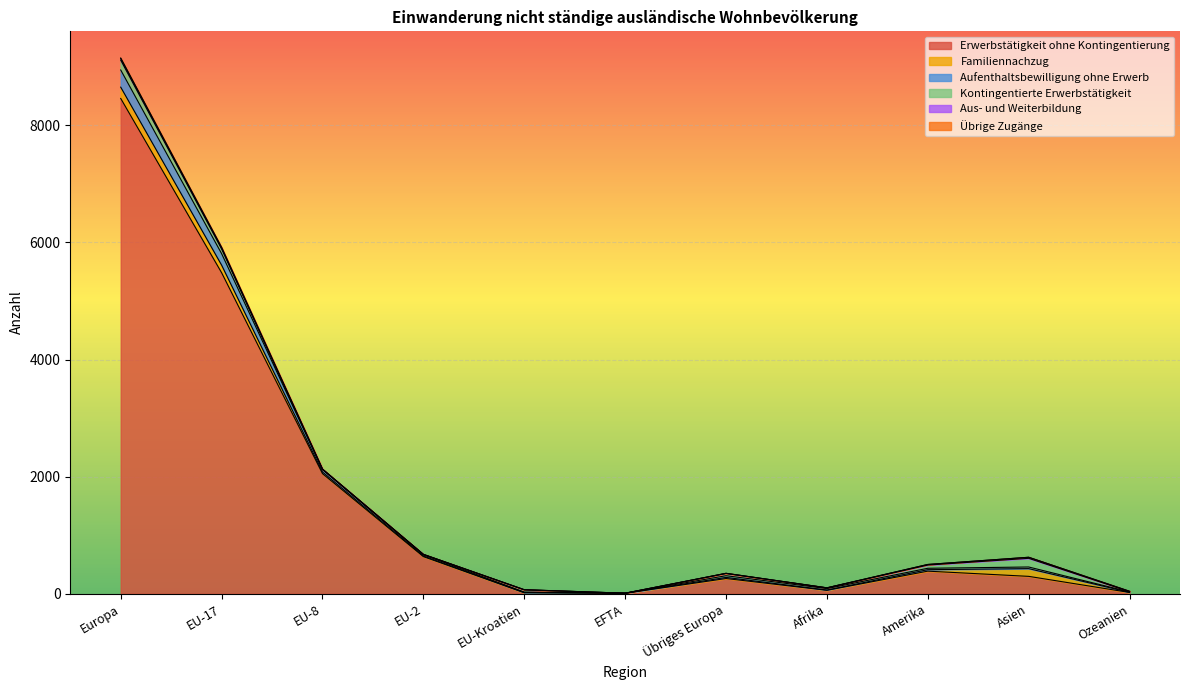

At how many categories does at least one series exceed 5473?

2